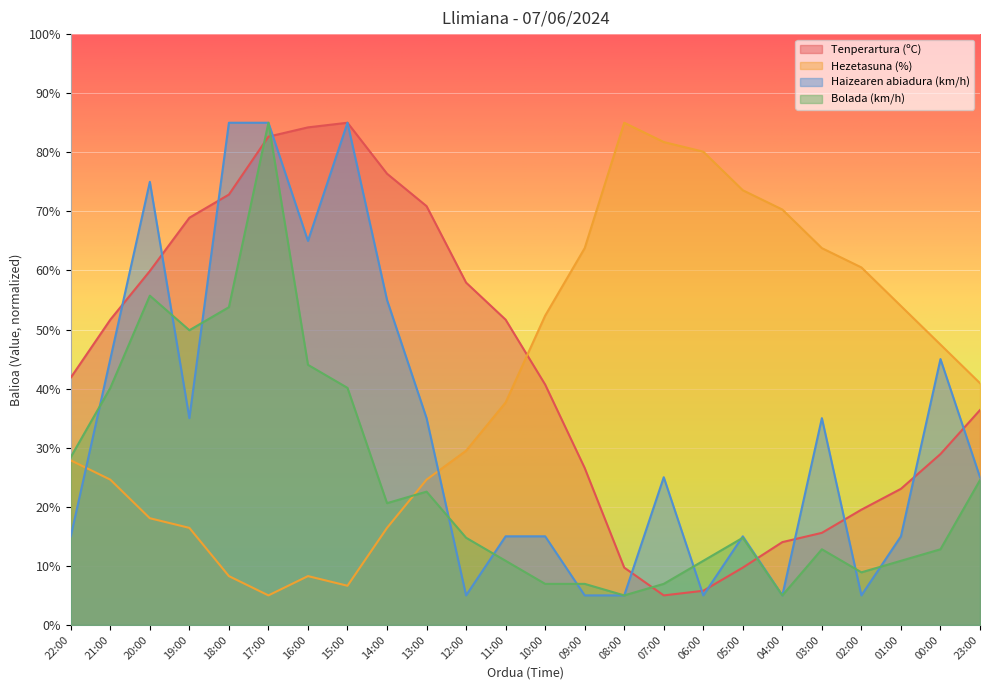

What are all the series names shown in the legend?

Tenperartura (ºC), Hezetasuna (%), Haizearen abiadura (km/h), Bolada (km/h)